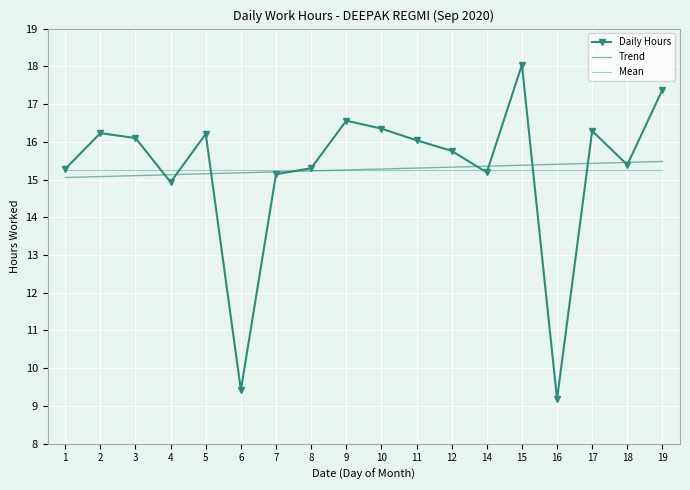

Reading left to right, extract all data points from this chart.

Daily Hours: 1=15.3	2=16.2	3=16.1	4=14.9	5=16.2	6=9.4	7=15.1	8=15.3	9=16.6	10=16.4	11=16.0	12=15.8	14=15.2	15=18.0	16=9.2	17=16.3	18=15.4	19=17.4
Trend: 1=15.1	2=15.1	3=15.1	4=15.1	5=15.2	6=15.2	7=15.2	8=15.2	9=15.3	10=15.3	11=15.3	12=15.3	14=15.4	15=15.4	16=15.4	17=15.4	18=15.5	19=15.5
Mean: 1=15.3	2=15.3	3=15.3	4=15.3	5=15.3	6=15.3	7=15.3	8=15.3	9=15.3	10=15.3	11=15.3	12=15.3	14=15.3	15=15.3	16=15.3	17=15.3	18=15.3	19=15.3